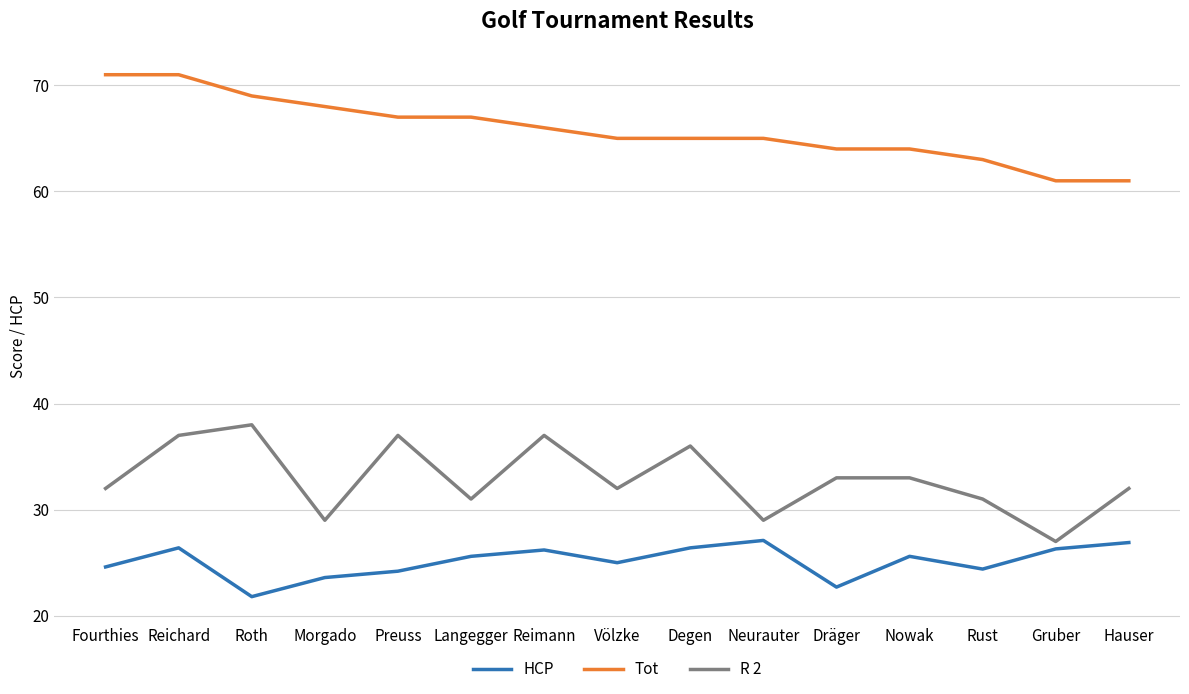

Where is the first local minimum for R 2?

Morgado